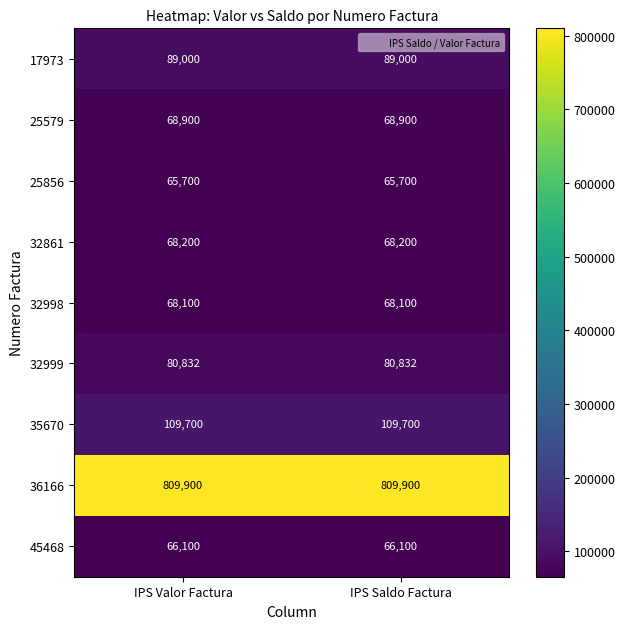

The 25856 series shows 36082 at IPS Saldo Factura. True or false?

False